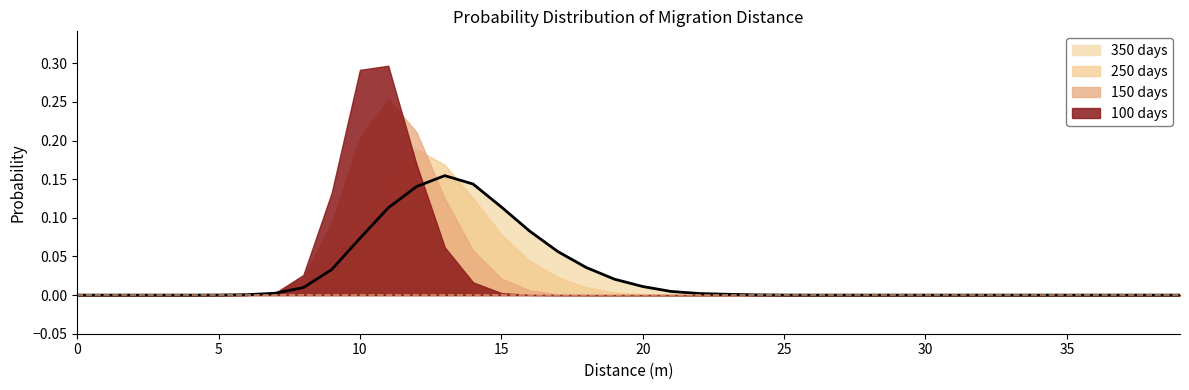

True or false: 100 days and 250 days cross at least once.

True